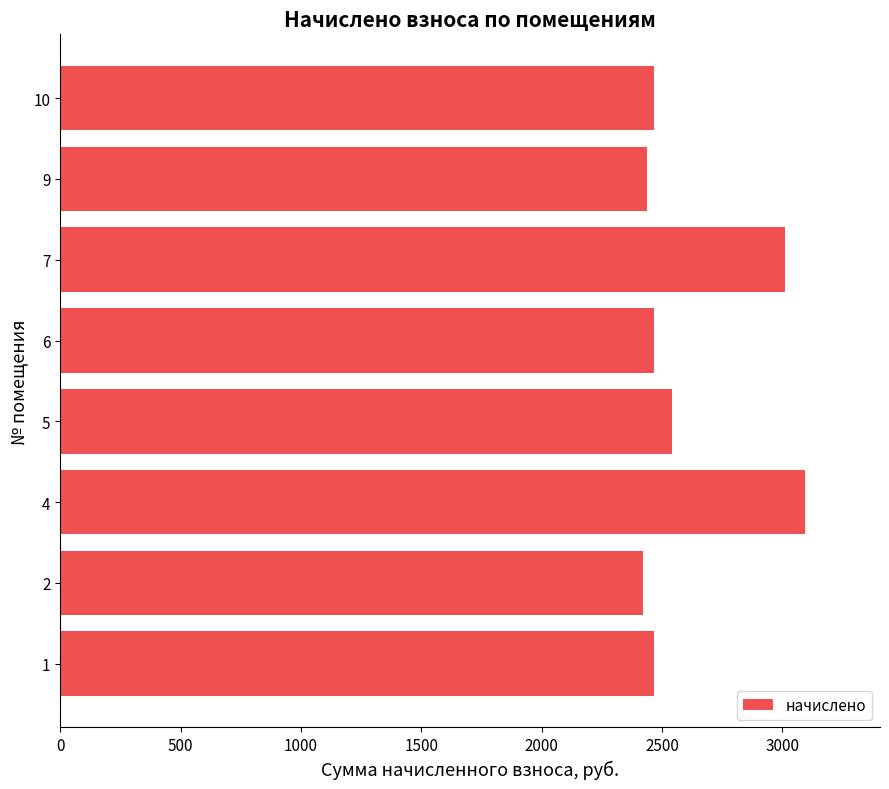

Where is the data nearest to the value 2757?

5